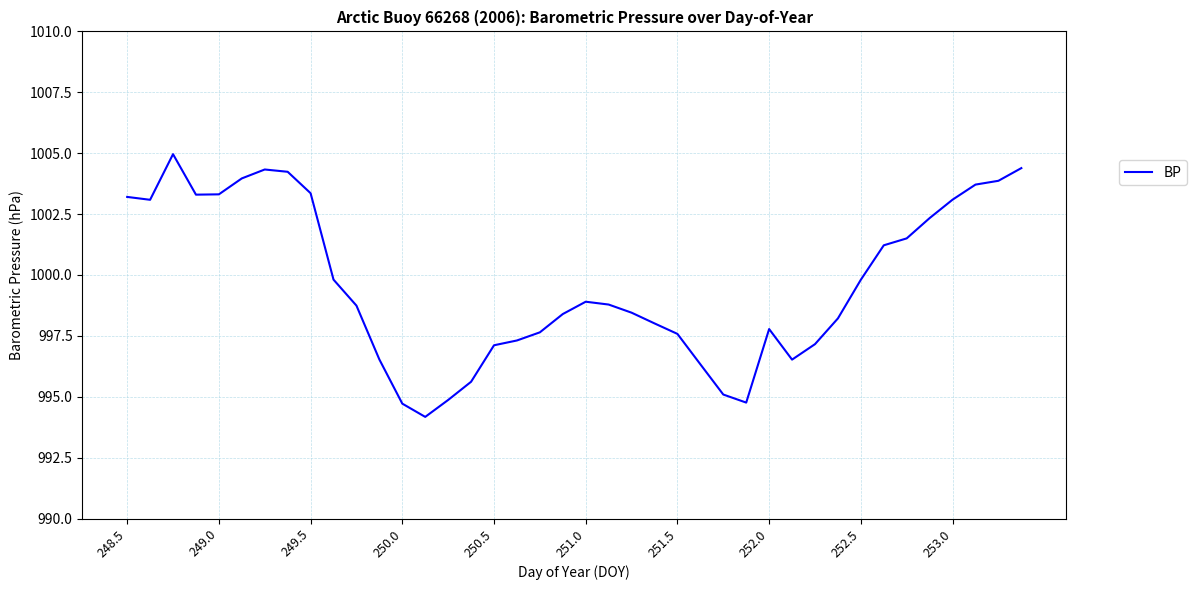

What is the greatest value displayed?

1005.0